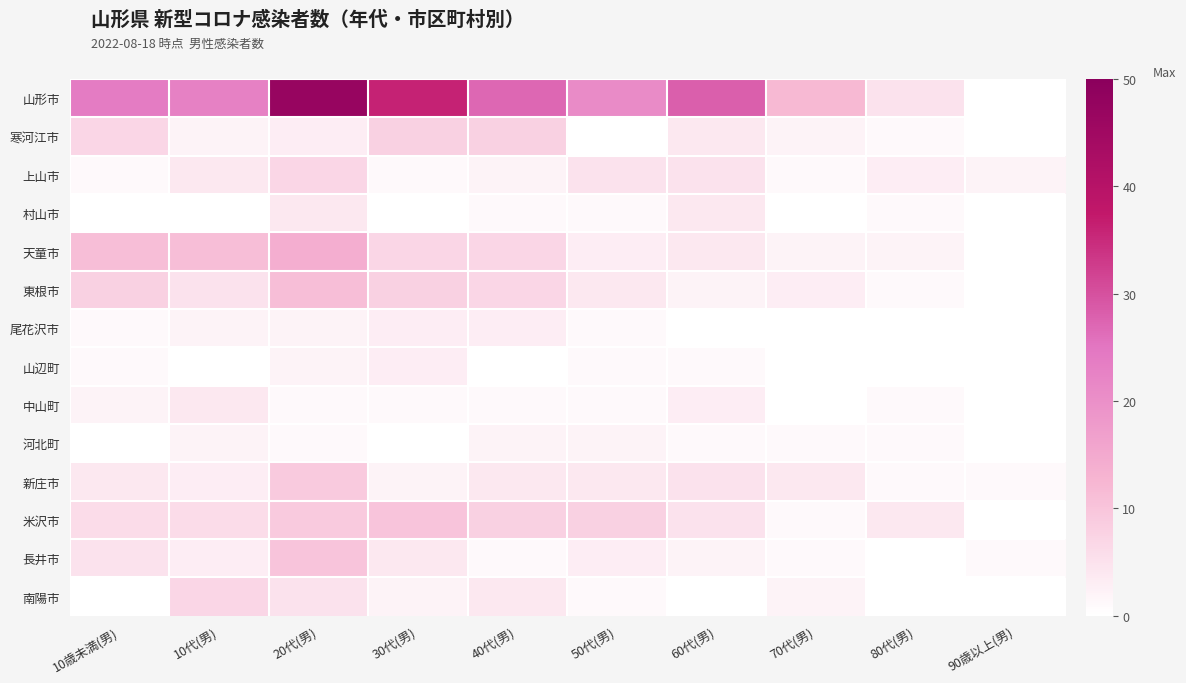

How many categories are shown in the chart?

10